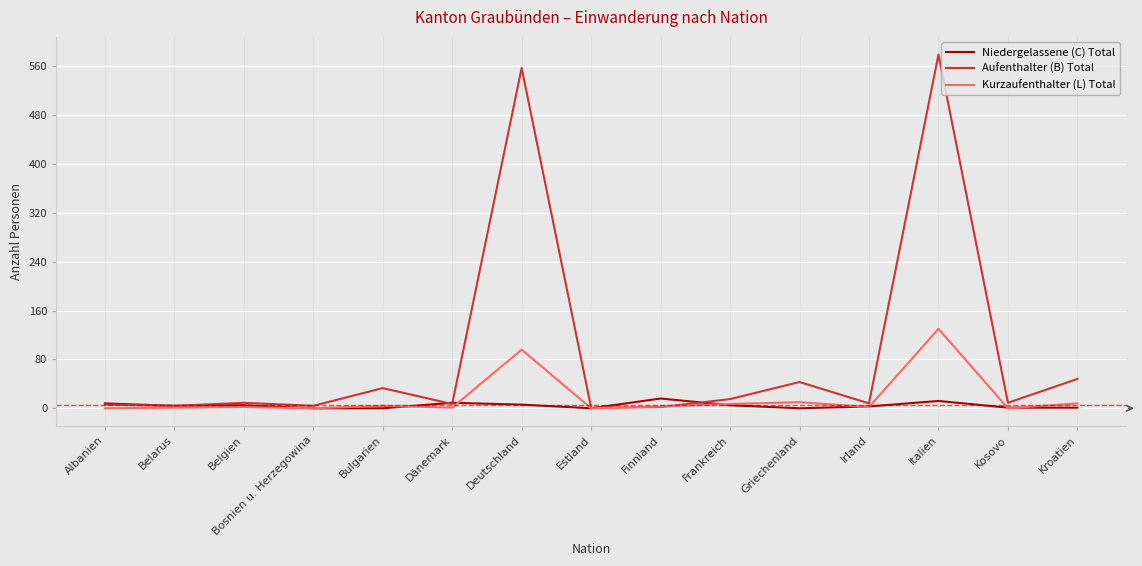

What position from the left is Frankreich?

10